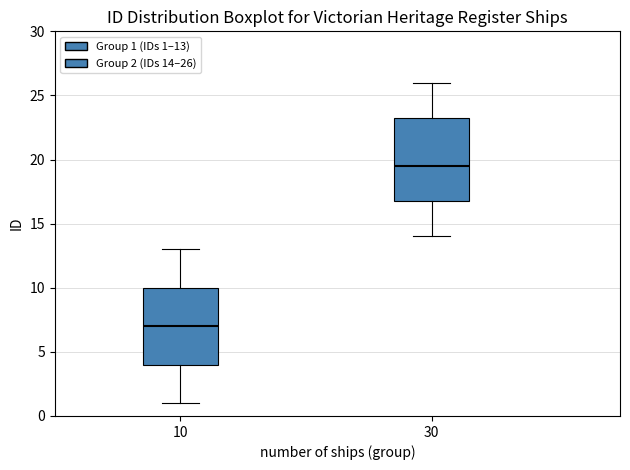

Reading left to right, transcribe this box plot: for each box, give where its median line is, the range the box spans, and where its two whiskers end, as read against the y-axis. The values are not printed on the chart, so give them approximately, as read against the axis.

10: median 7.0, box 4.0 to 10.0, whiskers 1.0 to 13.0
30: median 19.5, box 17.0 to 23.5, whiskers 14.0 to 26.0